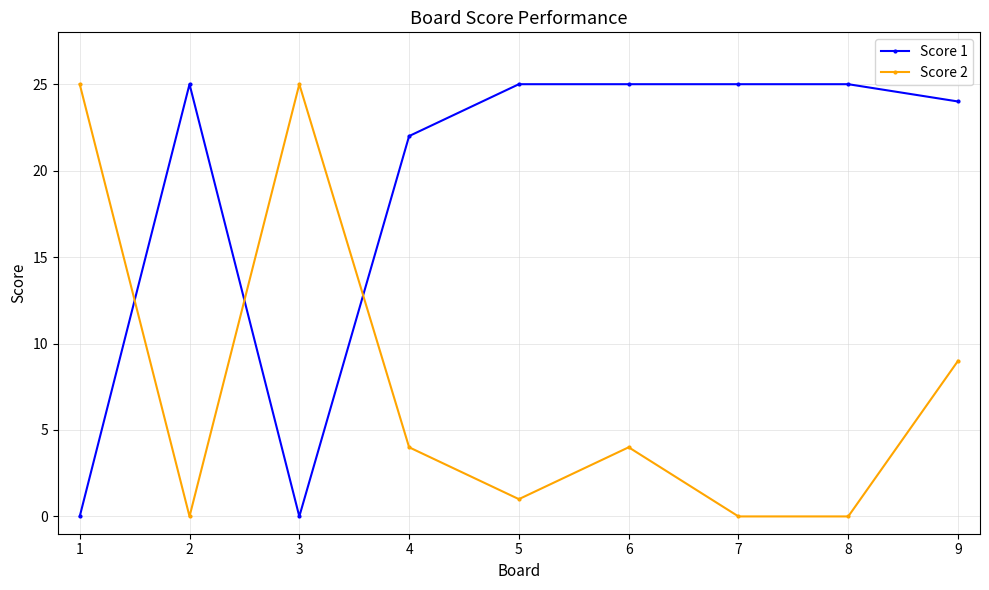

At 3, list the series in order from largest to smallest.

Score 2, Score 1